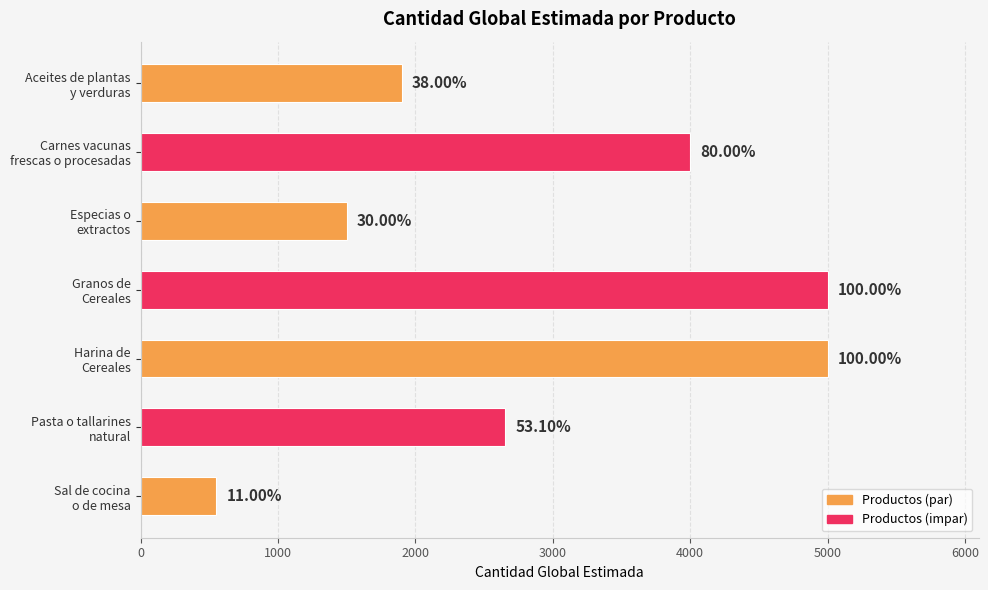

Does the chart contain any negative values?

No